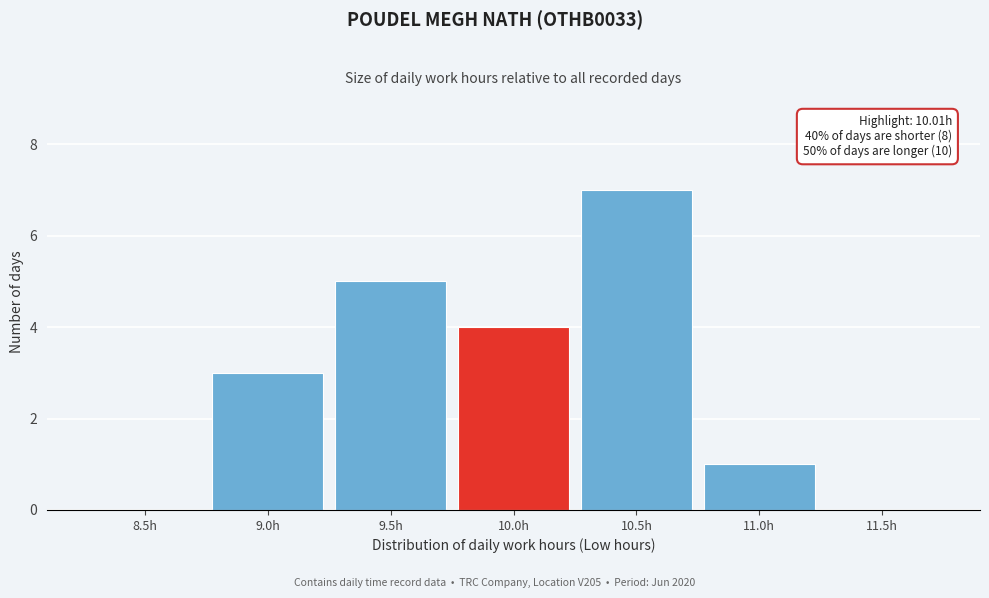

Reading right to left, list all the values displayed in this chart.

11.5h=0	11.0h=1	10.5h=7	10.0h=4	9.5h=5	9.0h=3	8.5h=0